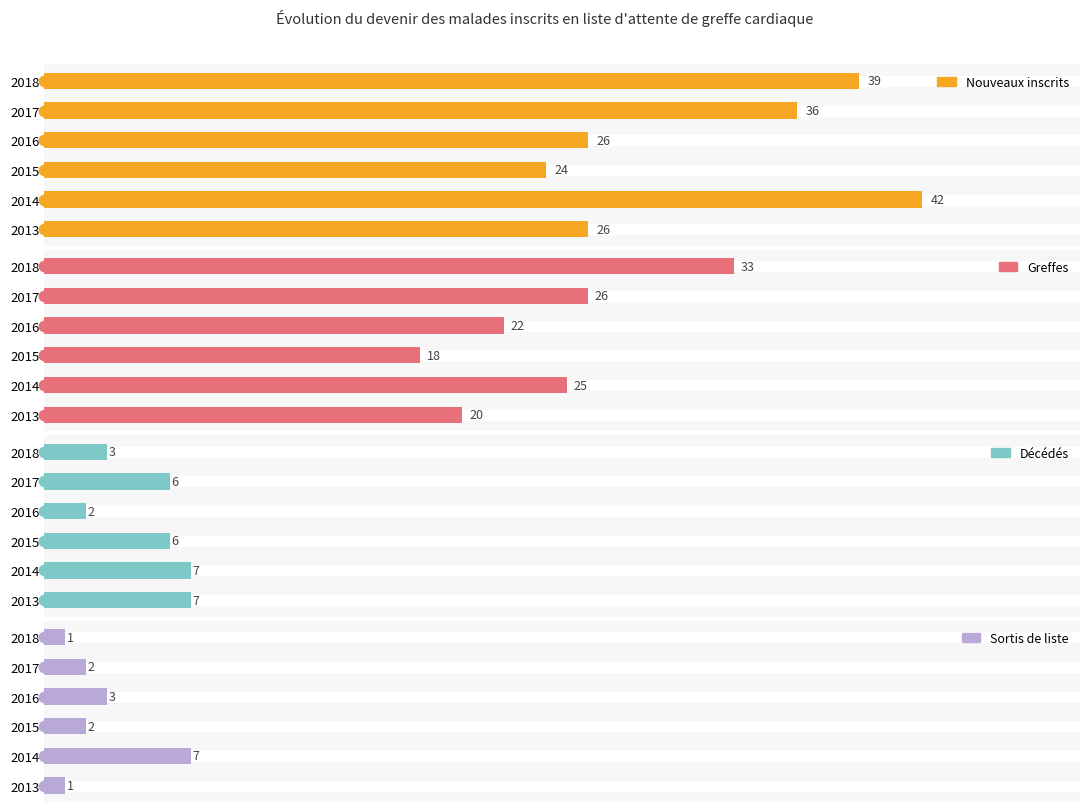

At how many categories does at least one series exceed 6?

6